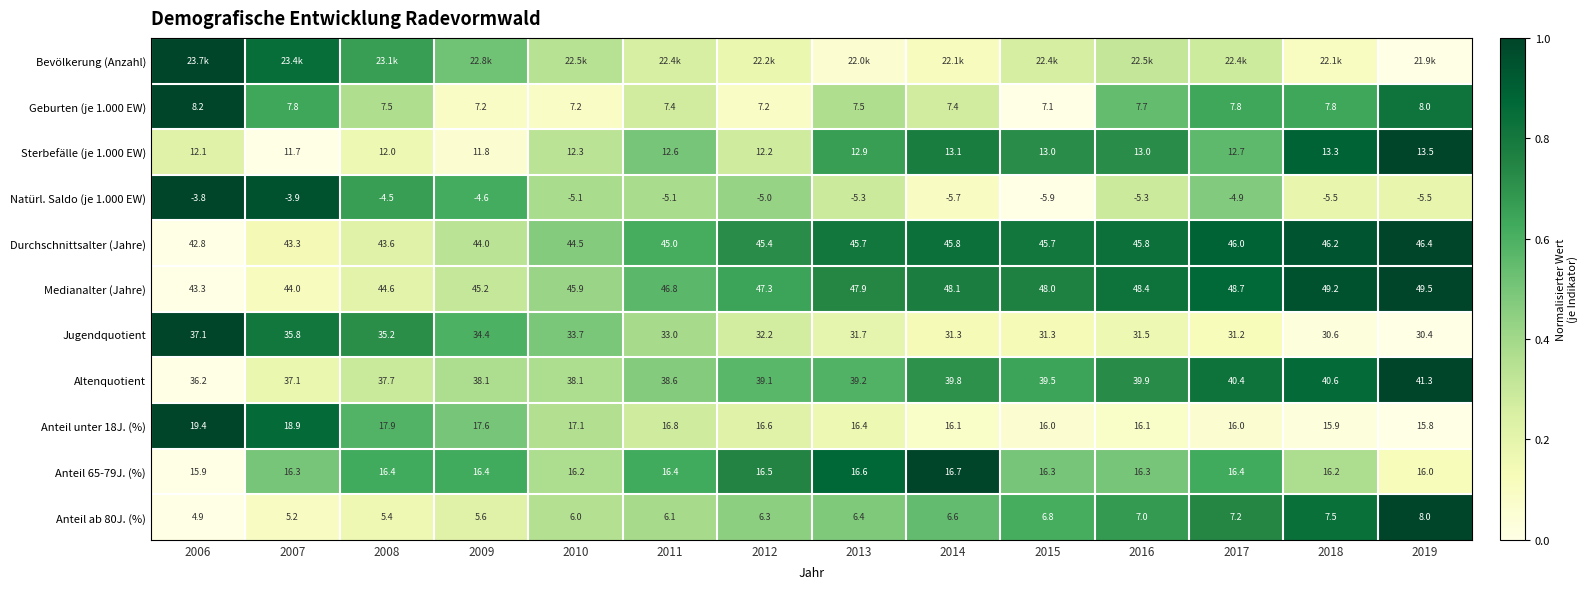

What is the greatest value displayed?

1.0